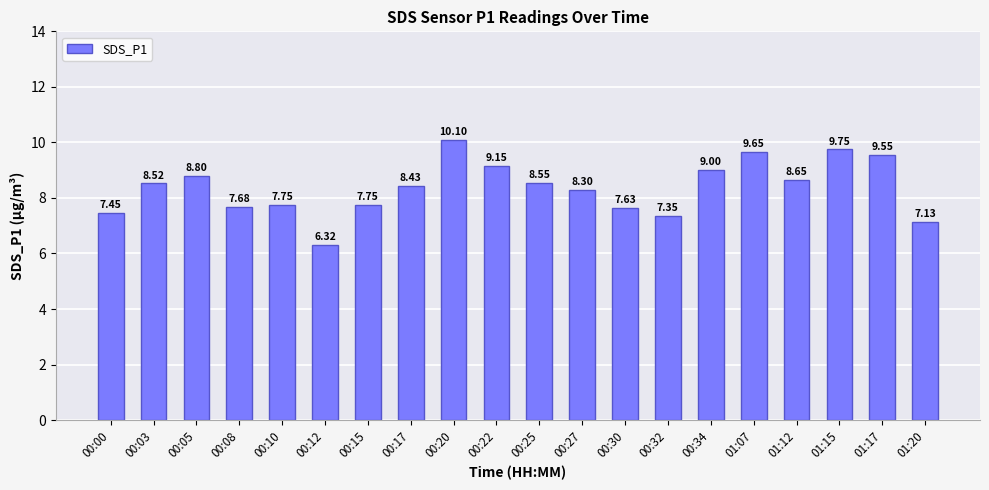

What is the ratio of the value at 00:32 to the value at 00:34?

0.8